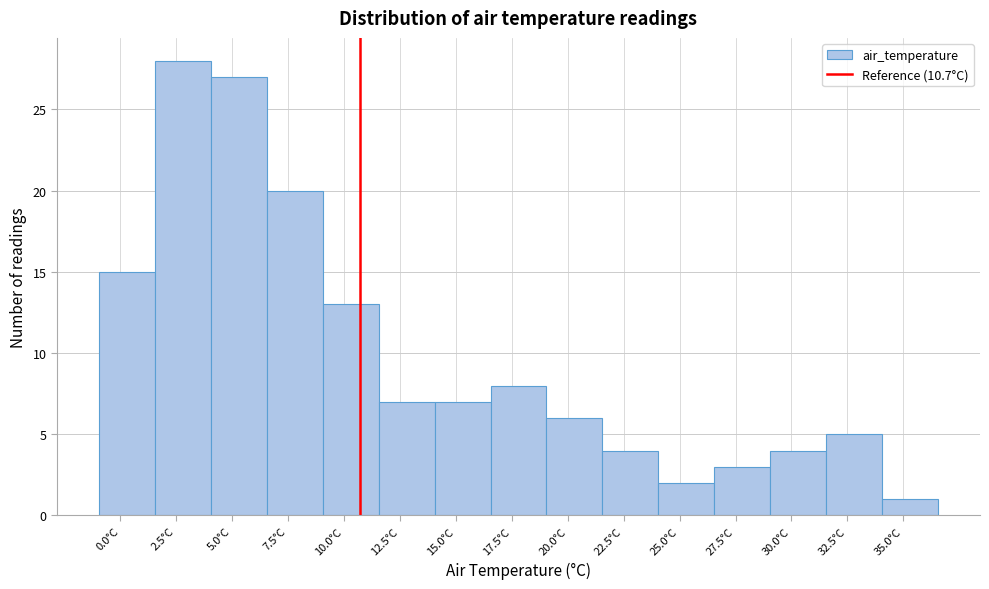

Reading left to right, list every bar in this chart as the range it spans on the x-axis followed by its height. Neither the bar edges nor the heights are printed on the chart, so give them approximately, as read against the axes.

-0.95 to 1.55: 15
1.55 to 4.05: 28
4.05 to 6.55: 27
6.55 to 9.05: 20
9.05 to 11.55: 13
11.55 to 14.05: 7
14.05 to 16.55: 7
16.55 to 19.05: 8
19.05 to 21.55: 6
21.55 to 24.05: 4
24.05 to 26.55: 2
26.55 to 29.05: 3
29.05 to 31.55: 4
31.55 to 34.05: 5
34.05 to 36.55: 1